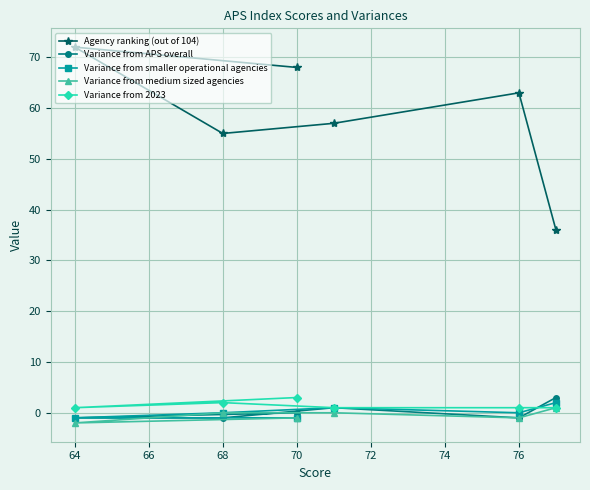

What is the lowest value of the Variance from 2023 series?

1